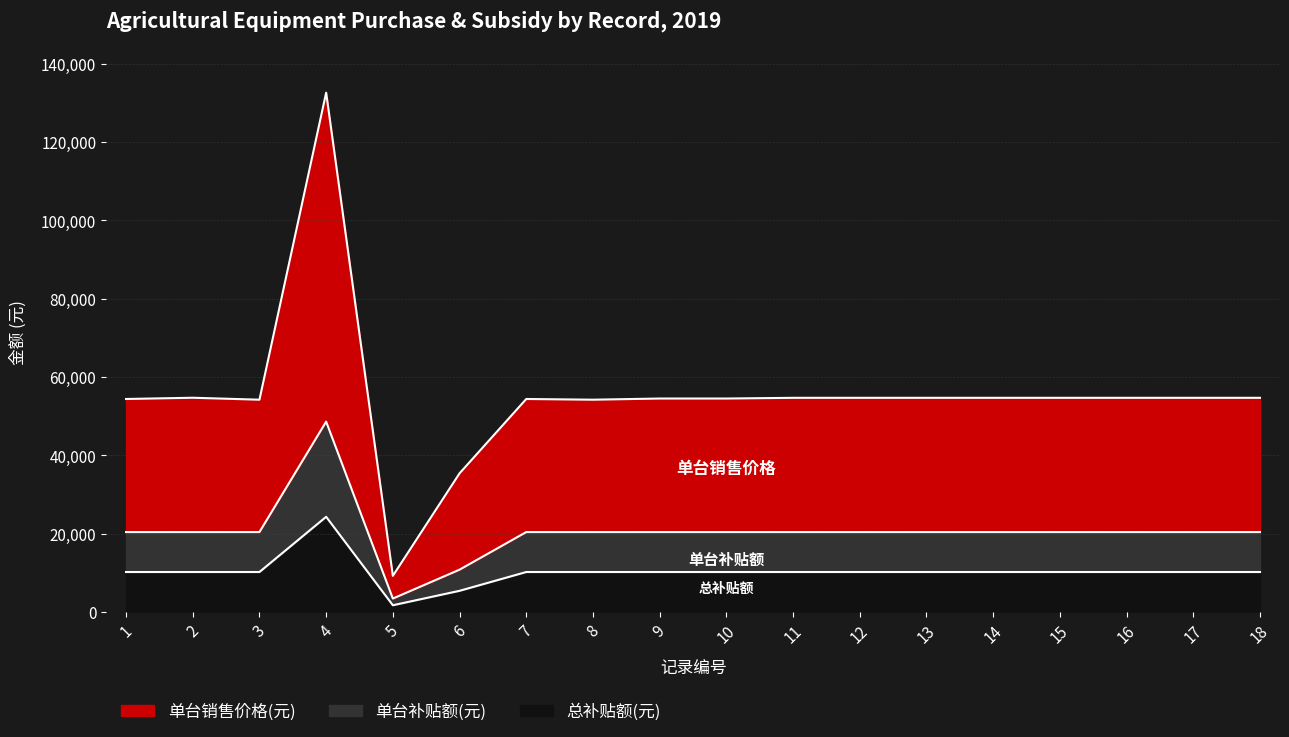

In 总补贴额(元), how many points are lower than both neighbors (excluding endpoints)?

1